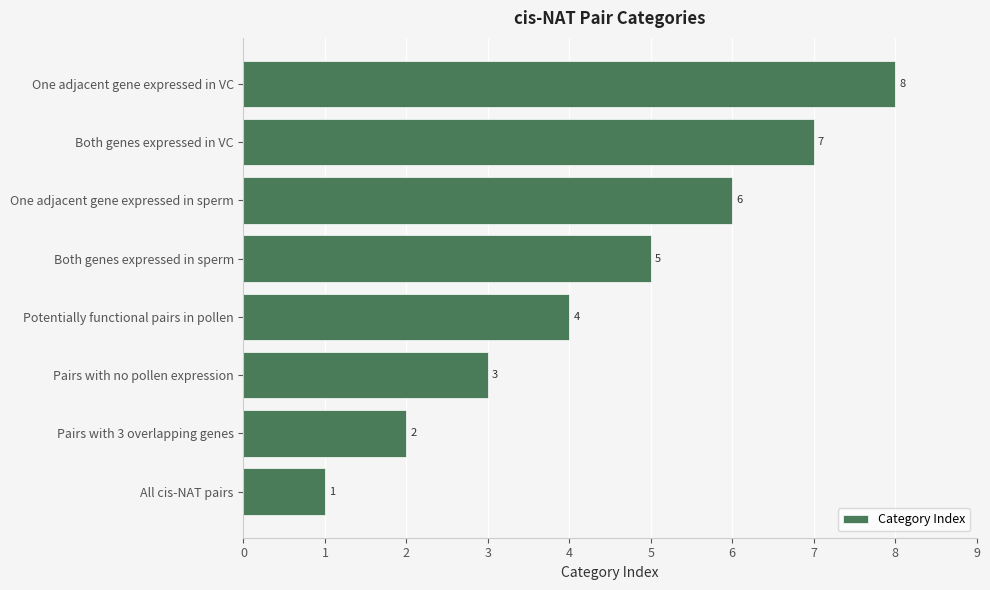

Which has a higher value, One adjacent gene expressed in sperm or One adjacent gene expressed in VC?

One adjacent gene expressed in VC